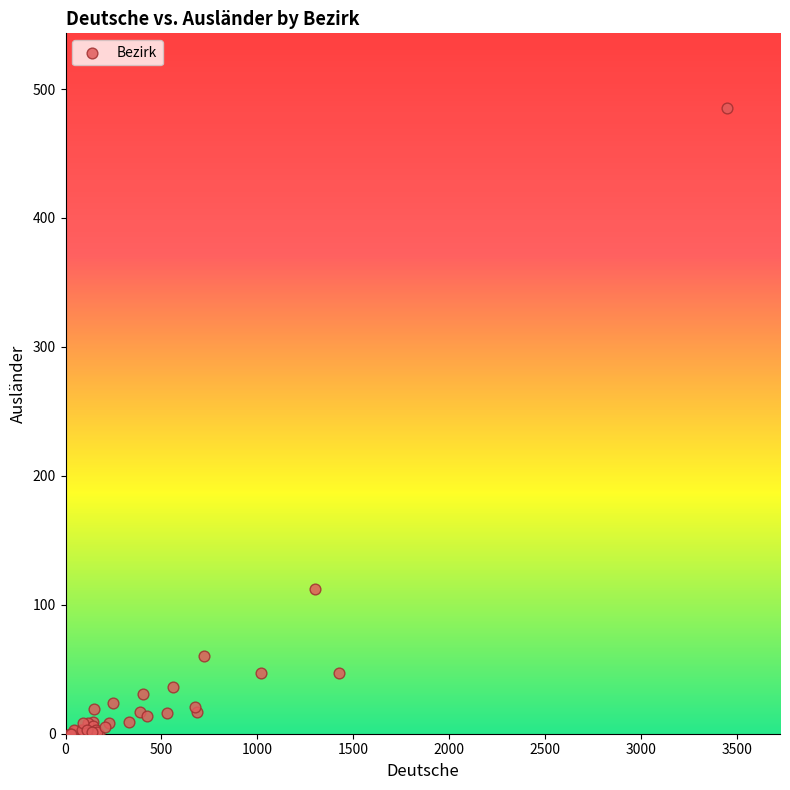

What Y value in the scatter plot is closest to 242?

112